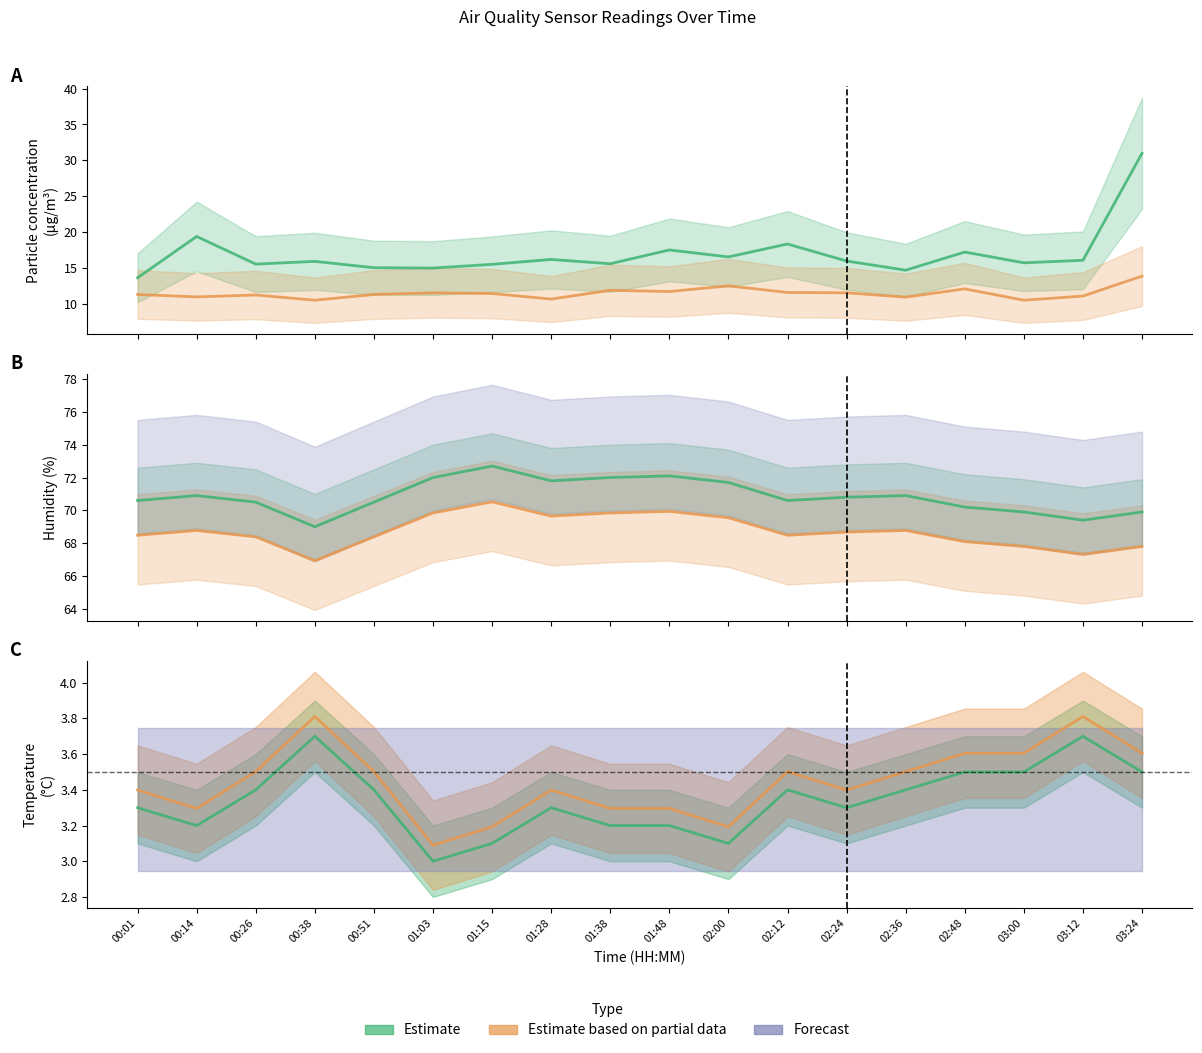

Reading right to left, what are all the values shown in this chart?

SDS_P1: 31.0	16.1	15.7	17.2	14.7	16.0	18.4	16.6	17.5	15.6	16.2	15.5	15.0	15.1	15.9	15.6	19.4	13.7
SDS_P2: 13.9	11.1	10.5	12.1	10.9	11.6	11.6	12.5	11.7	11.9	10.7	11.4	11.6	11.3	10.5	11.2	11.0	11.3
Temp: 3.5	3.7	3.5	3.5	3.4	3.3	3.4	3.1	3.2	3.2	3.3	3.1	3.0	3.4	3.7	3.4	3.2	3.3
Humidity: 67.8	67.3	67.8	68.1	68.8	68.7	68.5	69.5	69.9	69.8	69.6	70.5	69.8	68.4	66.9	68.4	68.8	68.5